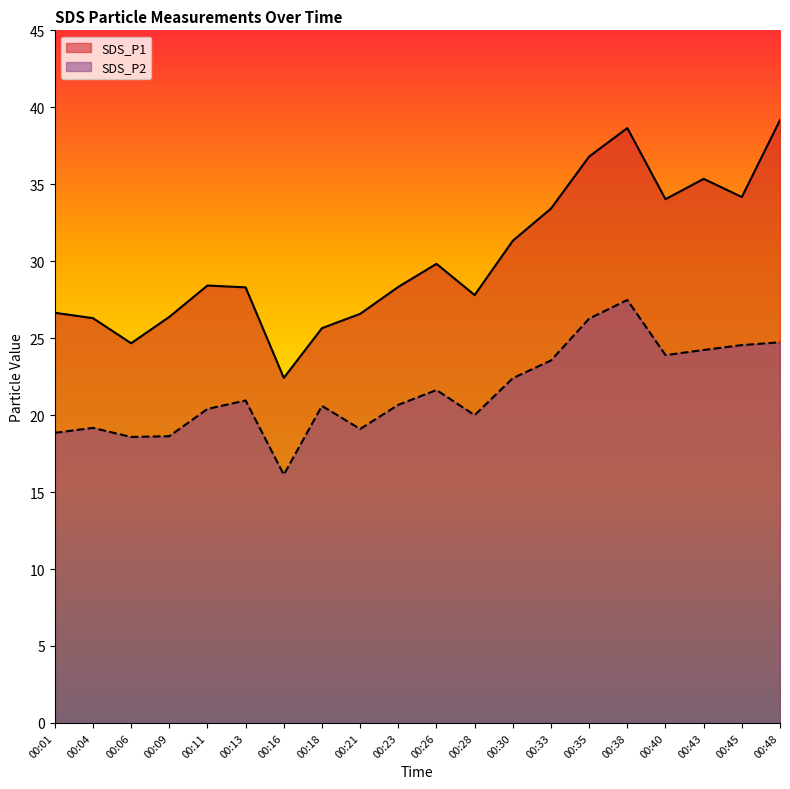

How many distinct data groups are displayed?

2